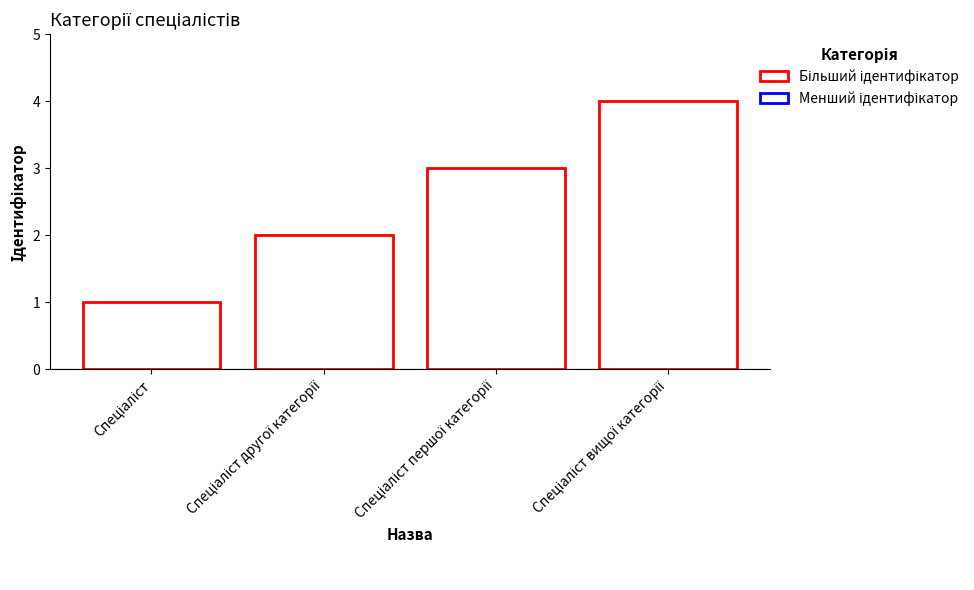

What is the sum of all values?

10